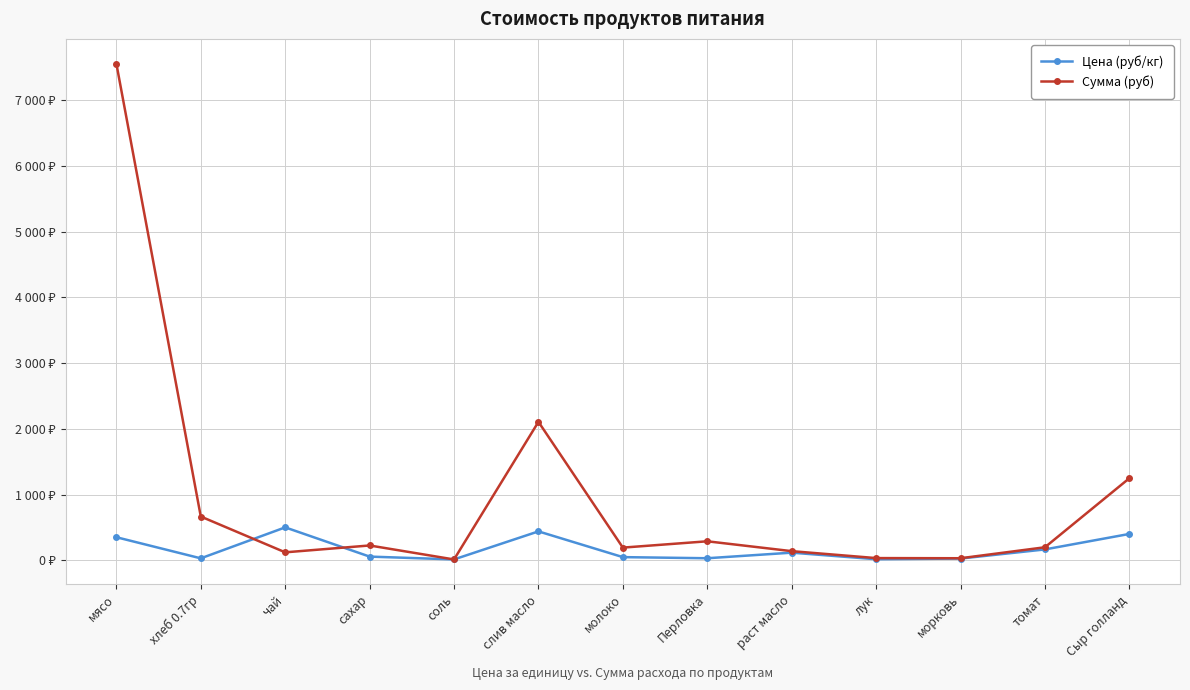

How many categories are shown in the chart?

13